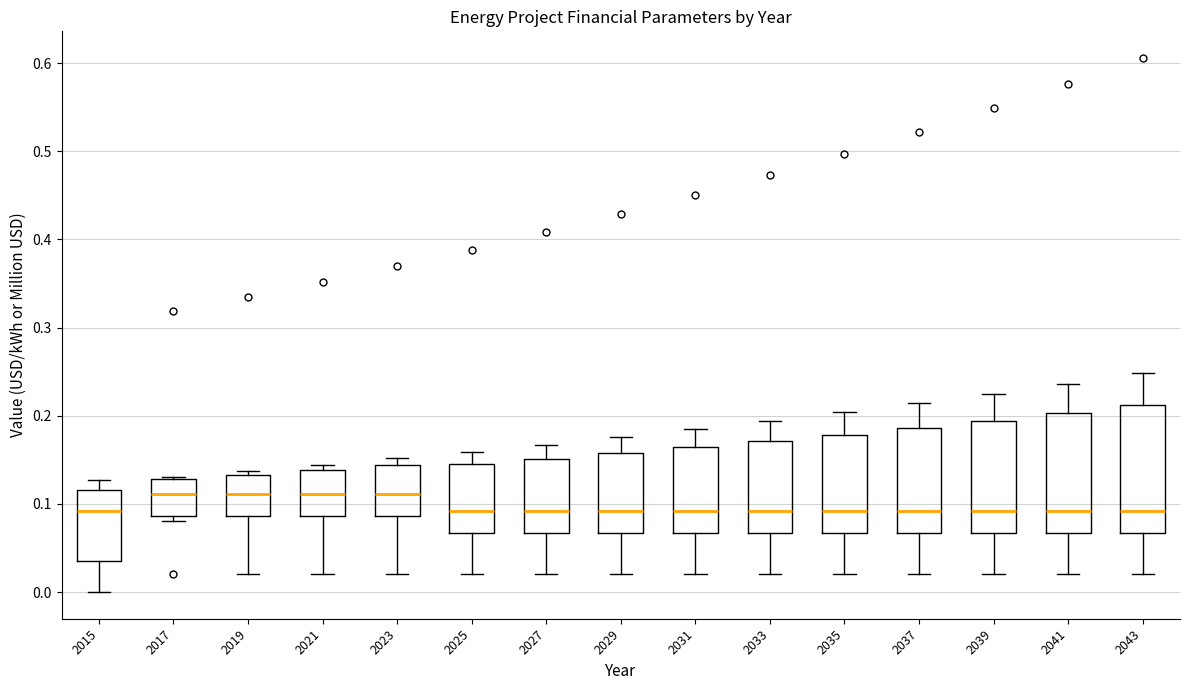

Reading left to right, read every box against the y-axis: the position of its median line, the range the box covers, and the ends of its whiskers. The values are not printed on the chart, so give them approximately, as read against the axis.

2015: median 0.09, box 0.04 to 0.12, whiskers 0.00 to 0.13
2017: median 0.11, box 0.09 to 0.13, whiskers 0.08 to 0.13
2019: median 0.11, box 0.09 to 0.13, whiskers 0.02 to 0.14
2021: median 0.11, box 0.09 to 0.14, whiskers 0.02 to 0.14 (just above the box's upper edge)
2023: median 0.11, box 0.09 to 0.14, whiskers 0.02 to 0.15
2025: median 0.09, box 0.07 to 0.15, whiskers 0.02 to 0.16
2027: median 0.09, box 0.07 to 0.15, whiskers 0.02 to 0.17
2029: median 0.09, box 0.07 to 0.16, whiskers 0.02 to 0.18
2031: median 0.09, box 0.07 to 0.16, whiskers 0.02 to 0.18
2033: median 0.09, box 0.07 to 0.17, whiskers 0.02 to 0.19
2035: median 0.09, box 0.07 to 0.18, whiskers 0.02 to 0.20
2037: median 0.09, box 0.07 to 0.19, whiskers 0.02 to 0.21
2039: median 0.09, box 0.07 to 0.19, whiskers 0.02 to 0.22
2041: median 0.09, box 0.07 to 0.20, whiskers 0.02 to 0.24
2043: median 0.09, box 0.07 to 0.21, whiskers 0.02 to 0.25